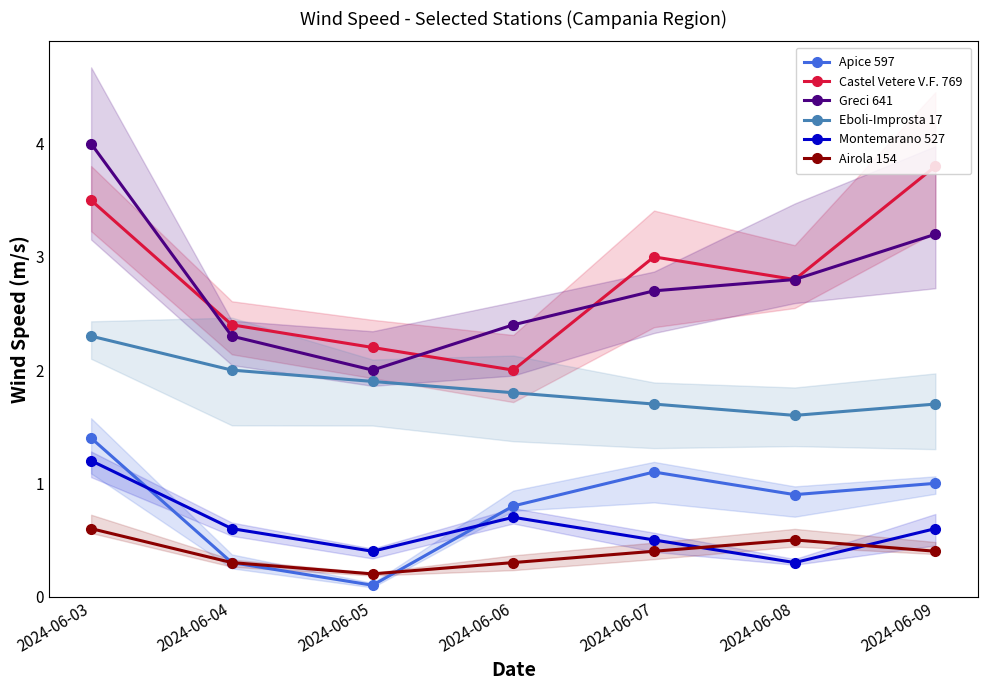

Is this an area chart (filled region under the line)?

No